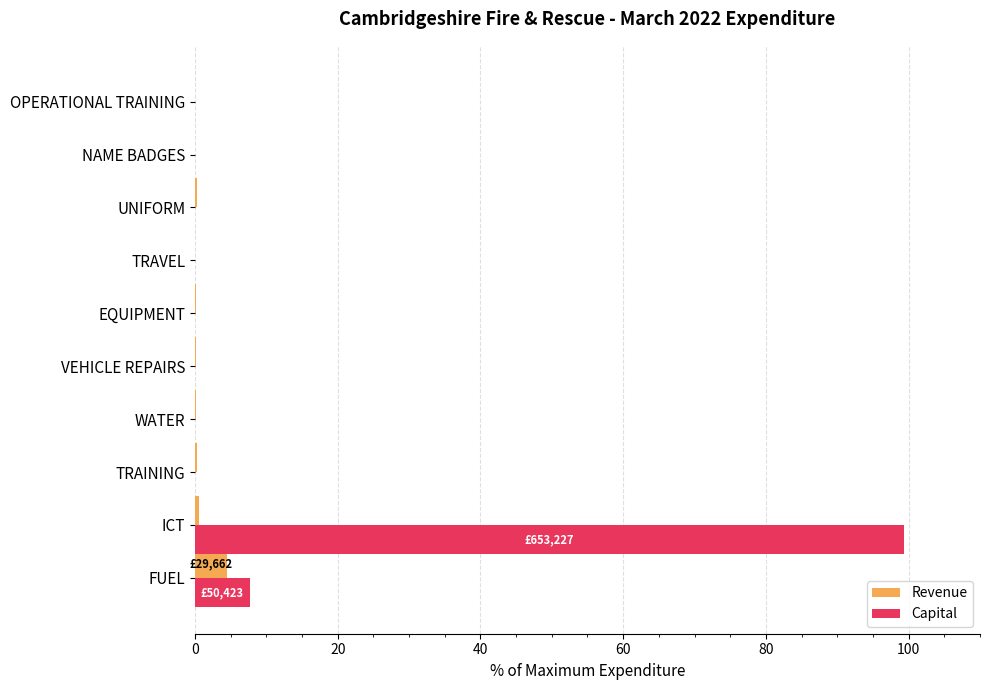

What is the greatest value displayed?

99.4